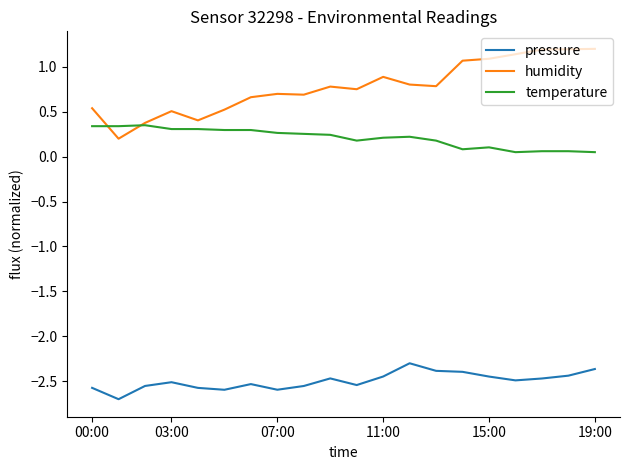

What is the greatest value displayed?

1.2